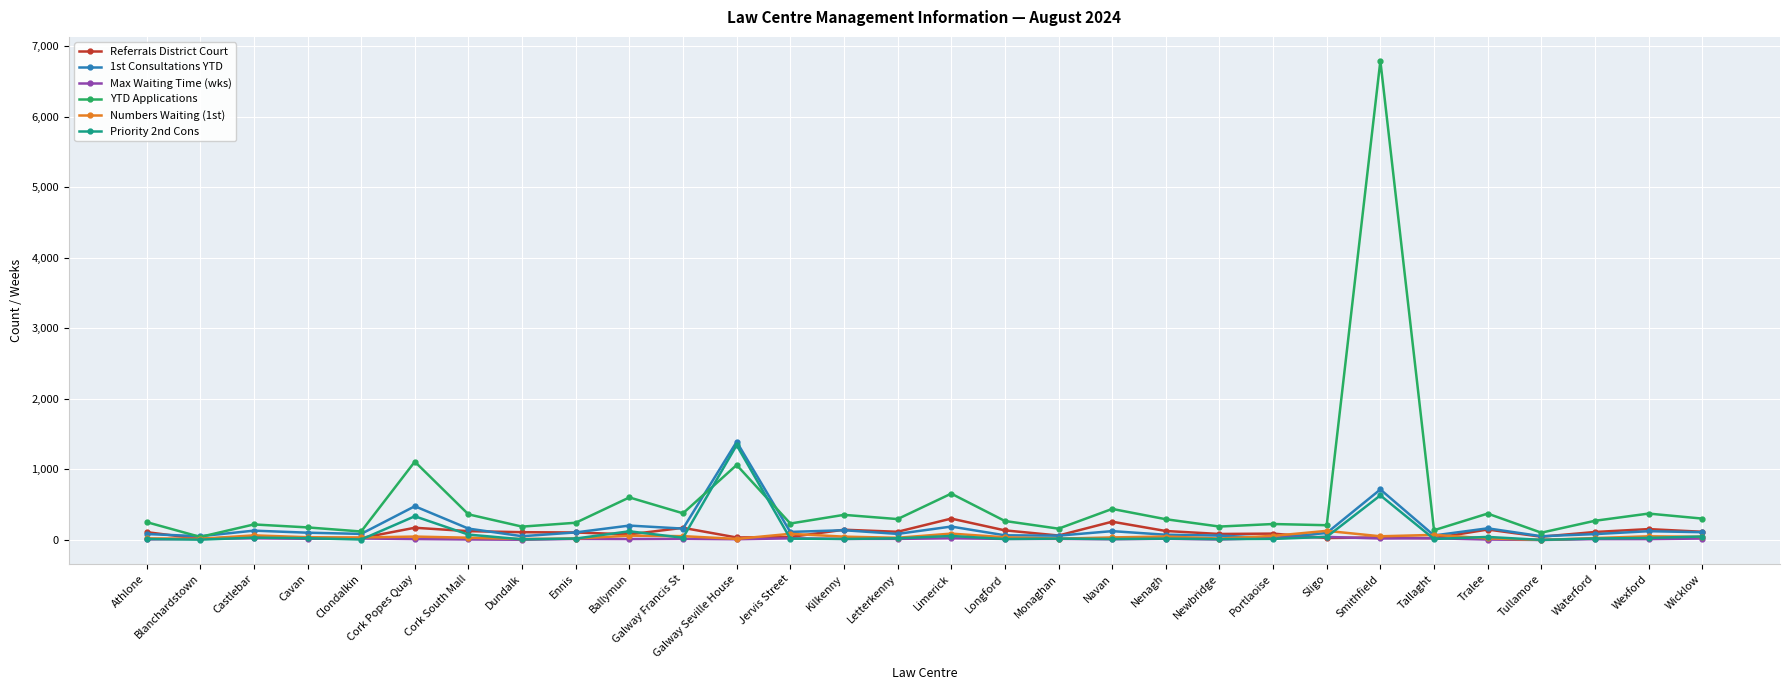

At which category is the sum across all series the highest?

Smithfield